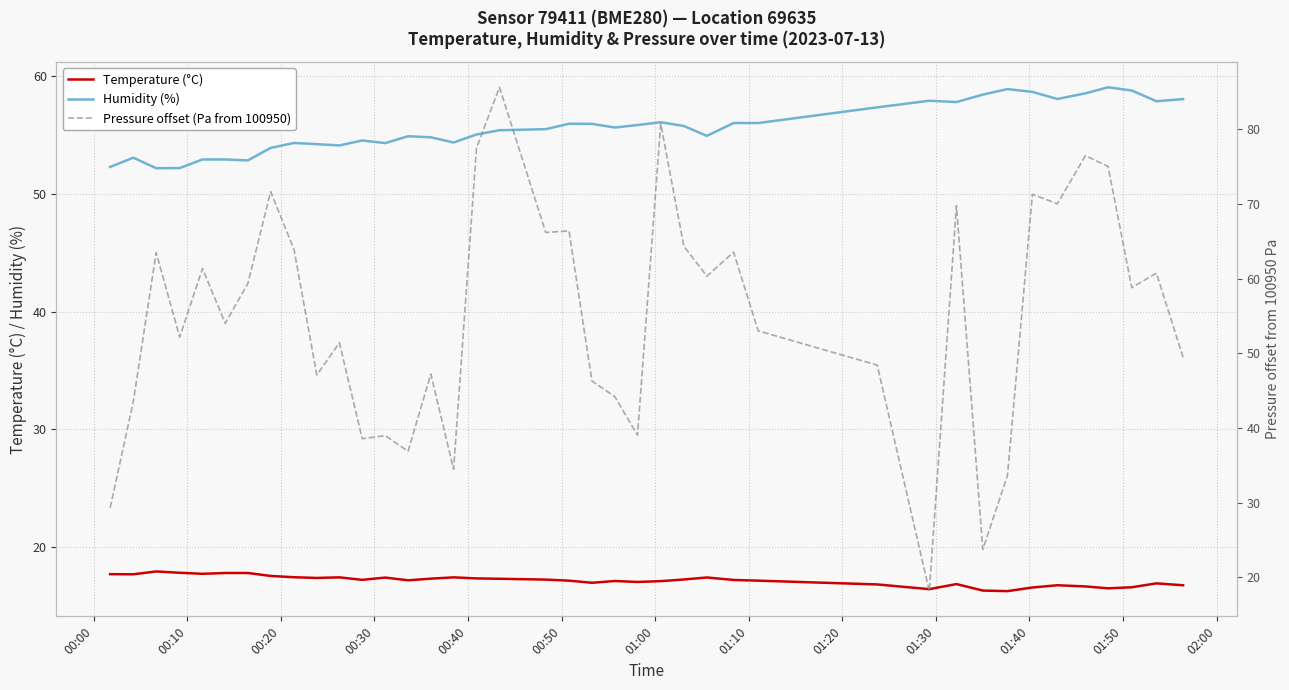

True or false: Humidity (%) and Temperature (°C) cross at least once.

False